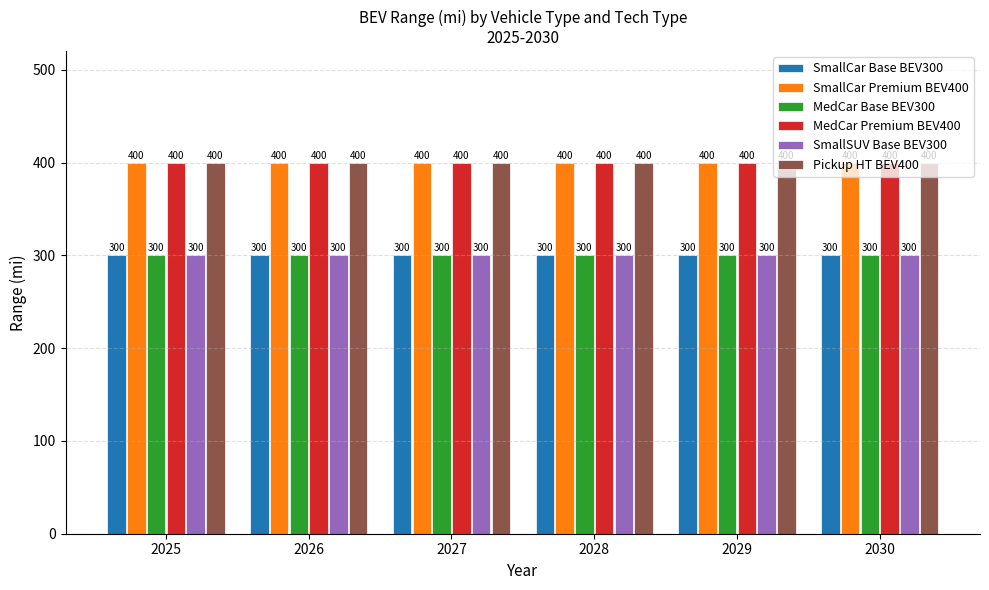

What value does the SmallCar Premium BEV400 series have at 2027?

400